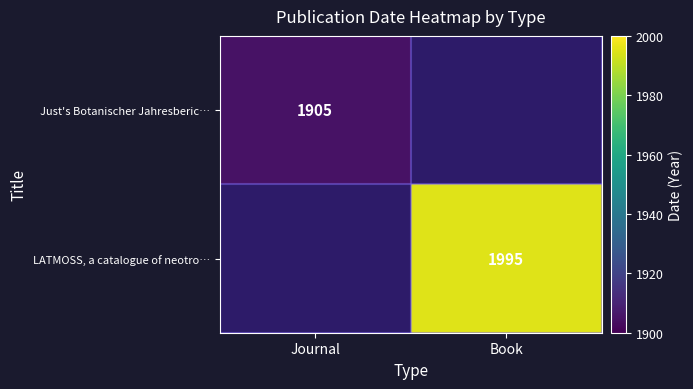

Is it true that Just's Botanischer Jahresberic… equals 1905 at Journal?

True